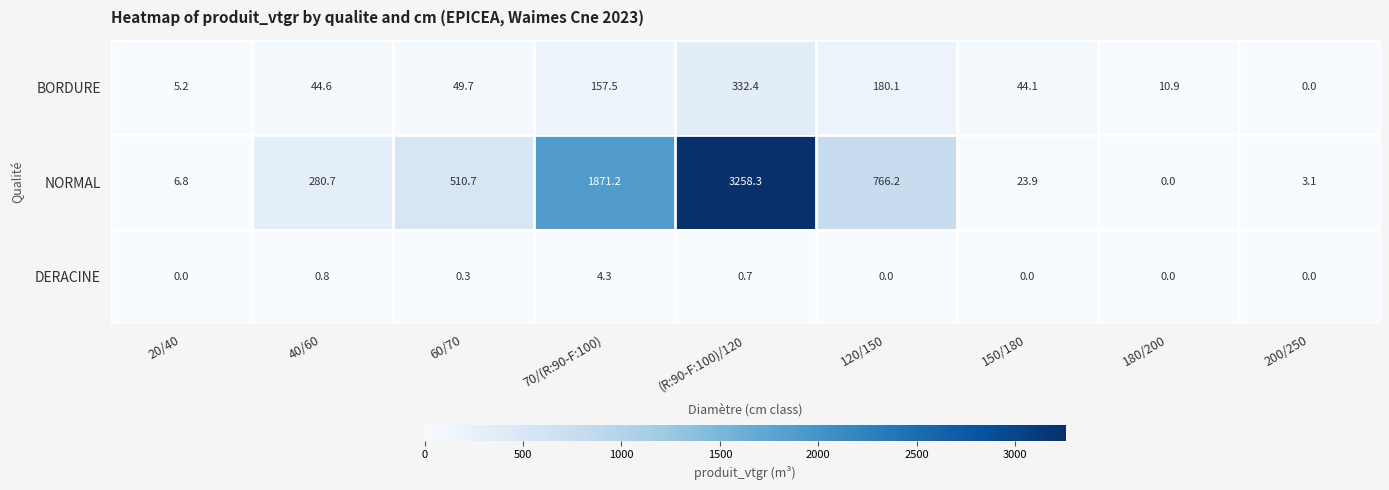

Which series has the largest range (max minus min)?

NORMAL